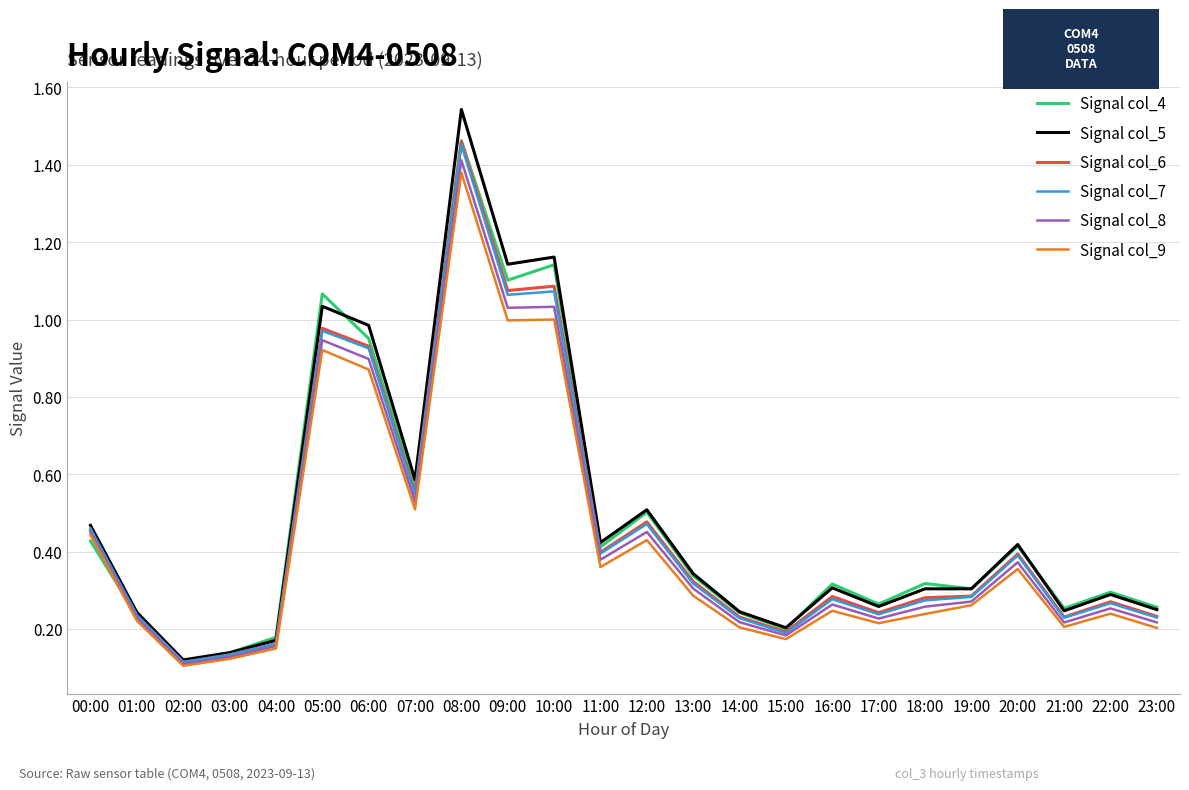

How many intersections are there between Signal col_4 and Signal col_8?

1